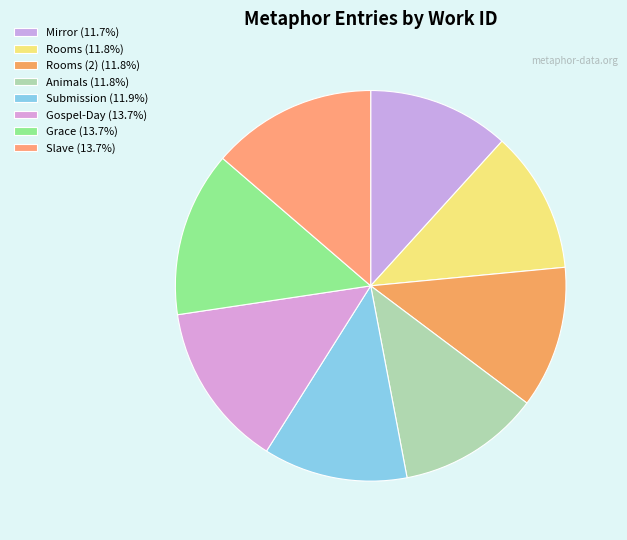

How many slices are in this pie chart?

8